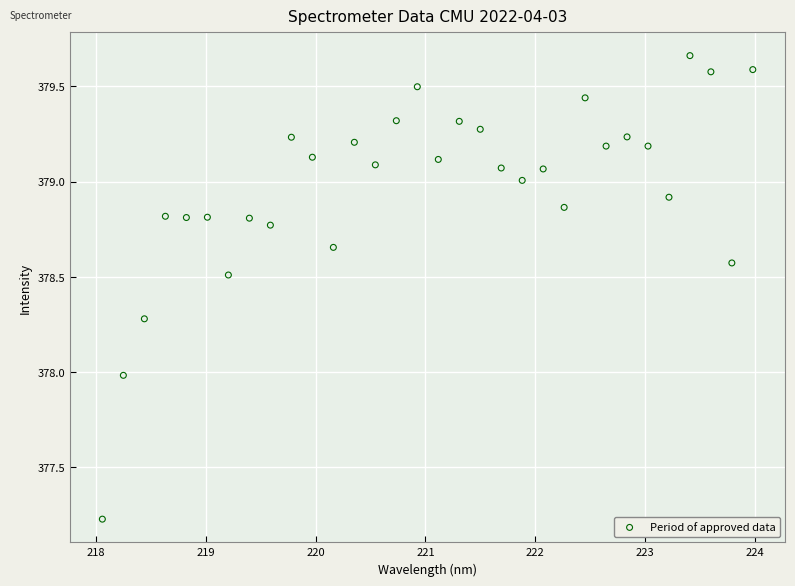

What is the range of X values (max minus min)?

5.9